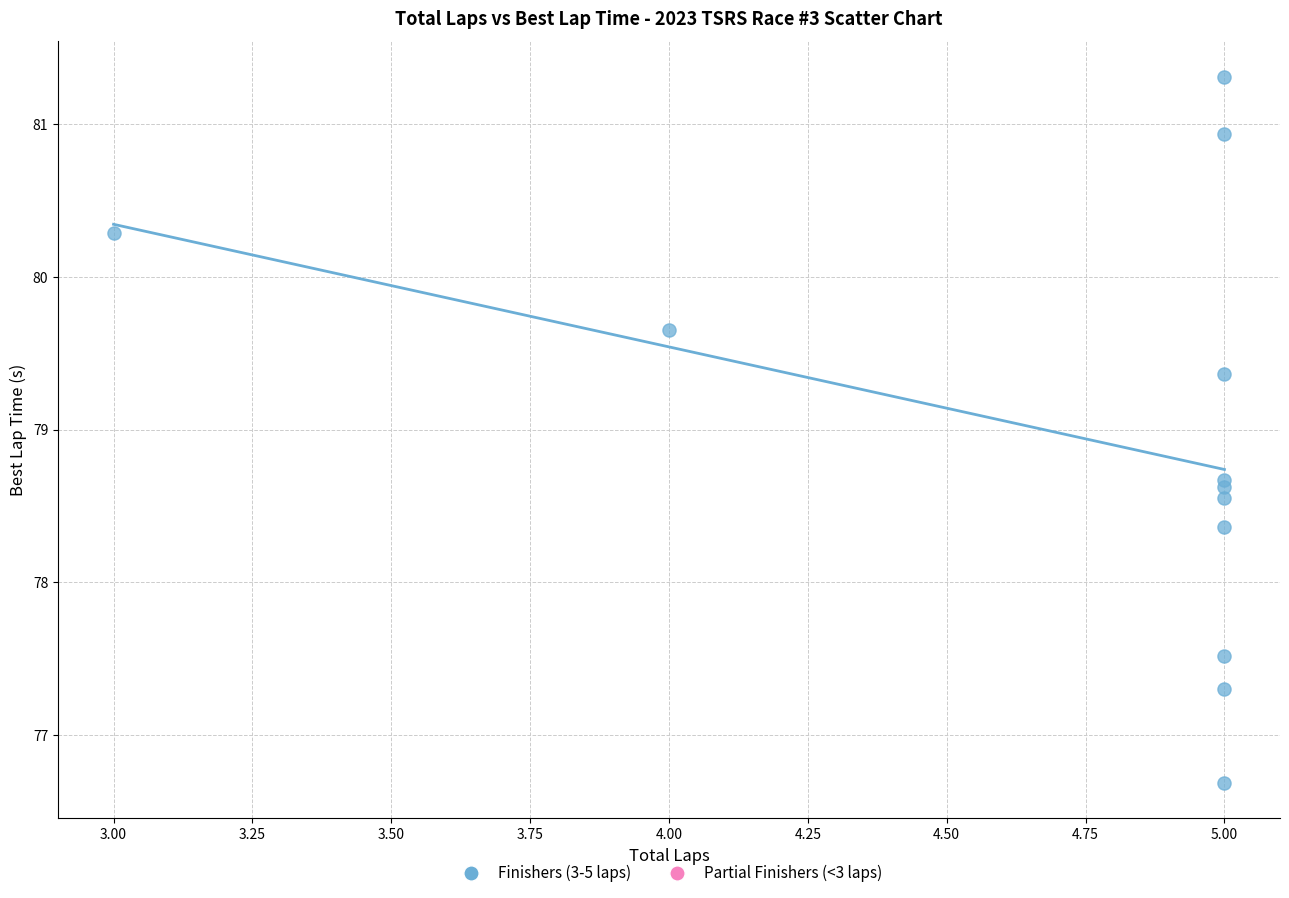

What Y value in the scatter plot is closest to 78?

78.4